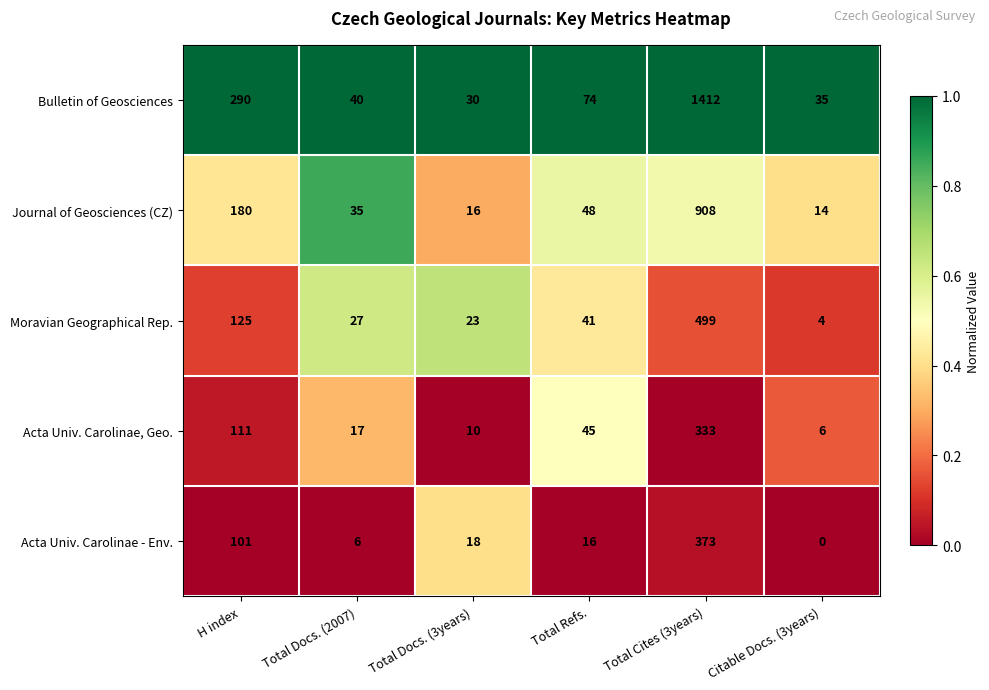

Which series has the largest total across all categories?

Bulletin of Geosciences